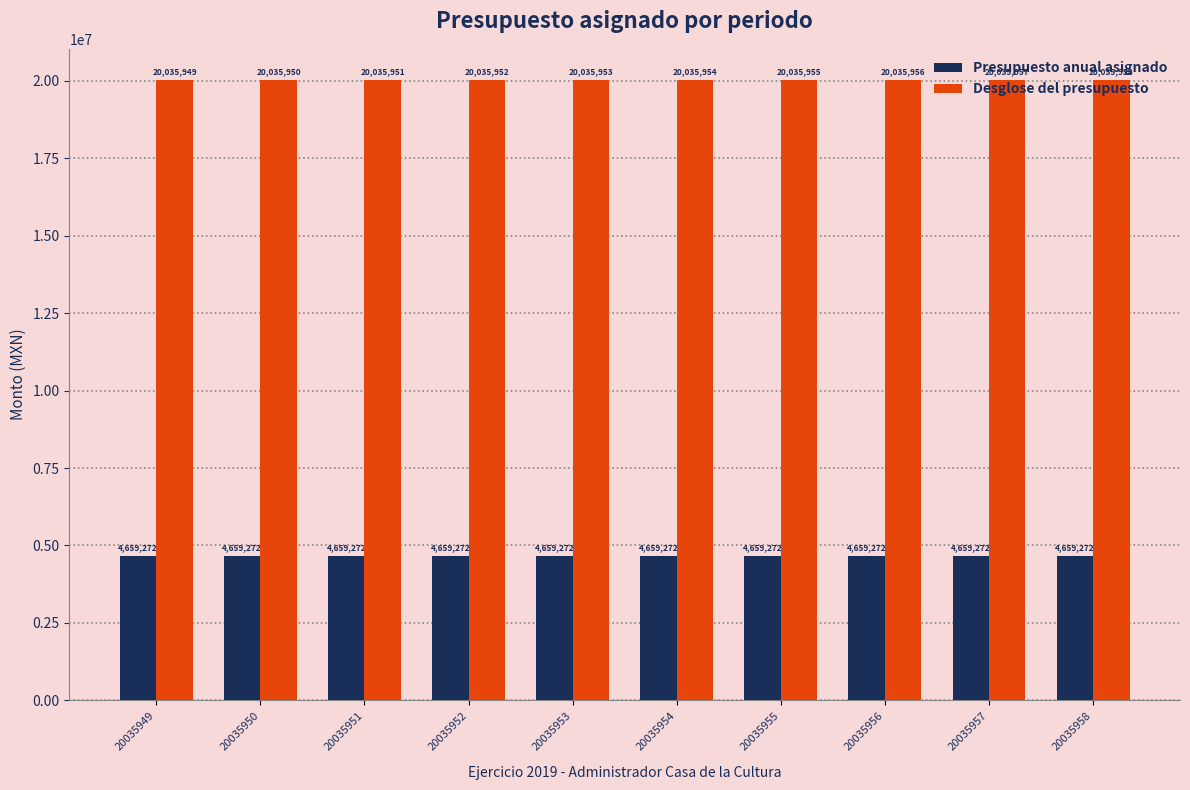

How many values in the Desglose del presupuesto series are below 20035954?

5